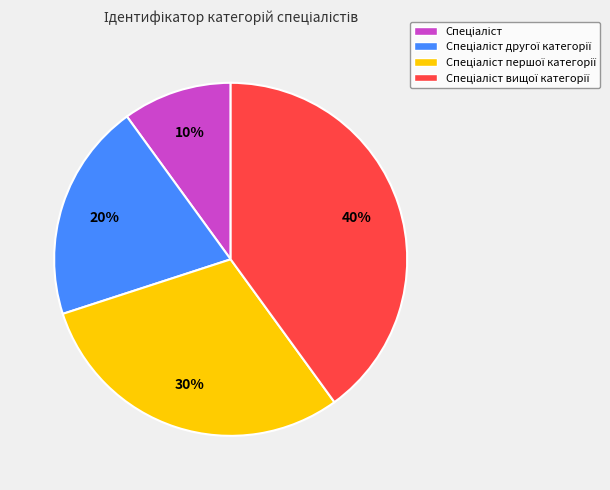

To the nearest percent, what is the average slice percentage?

25%